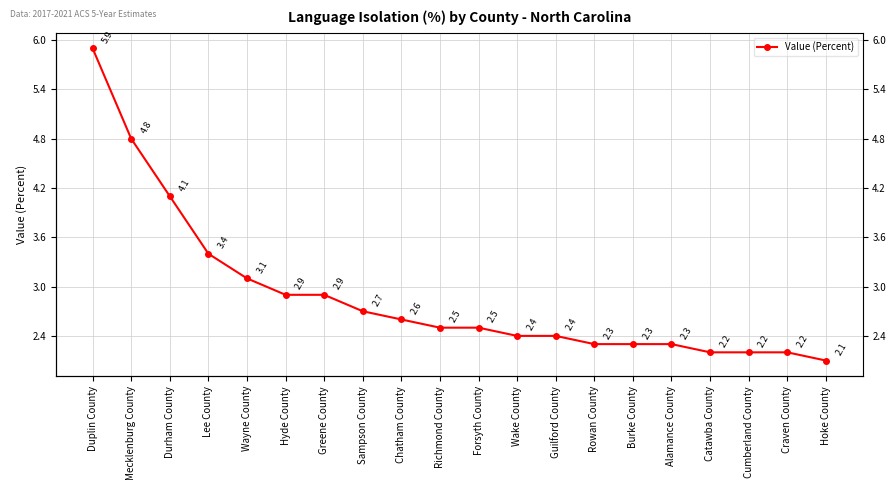

What is the change in value from Wayne County to Guilford County?

-0.7